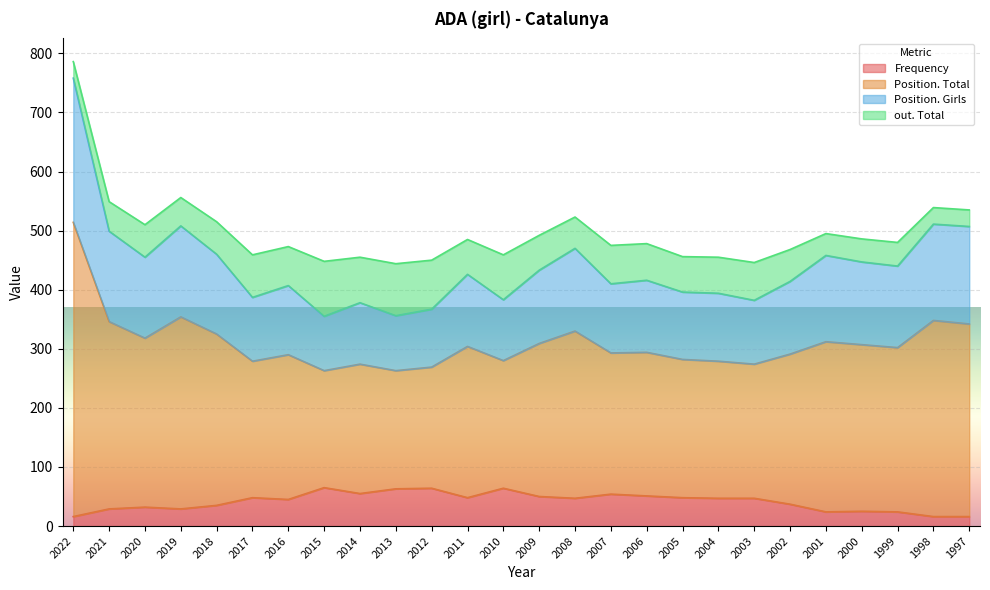

At which category does the chart reach its peak across all series?

2022